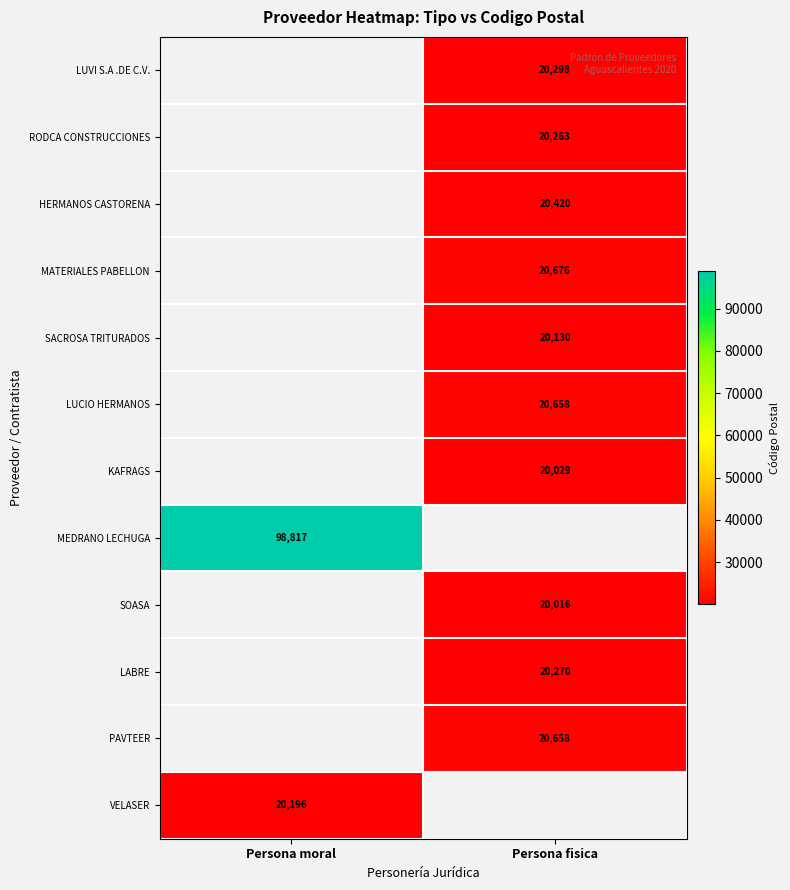

Is it true that MEDRANO LECHUGA equals 98817 at Persona moral?

True